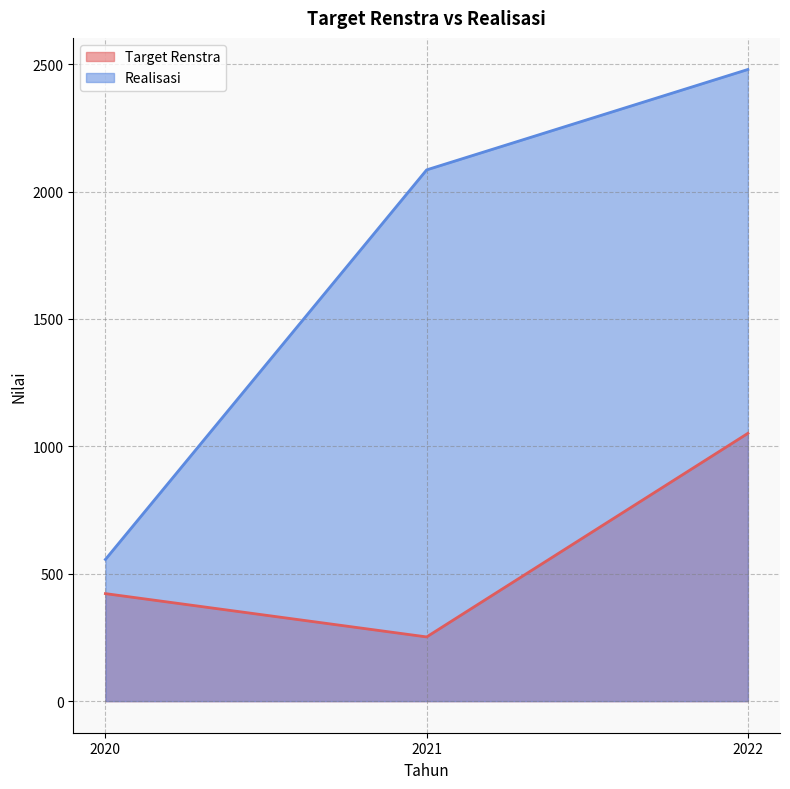

Reading left to right, transcribe all the data shown in this chart.

Target Renstra: 422	252	1051
Realisasi: 556	2085	2479